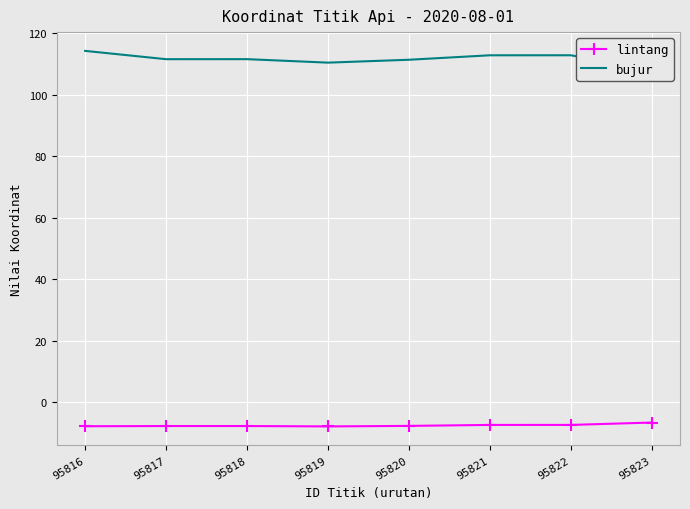

Which series has the largest total across all categories?

bujur